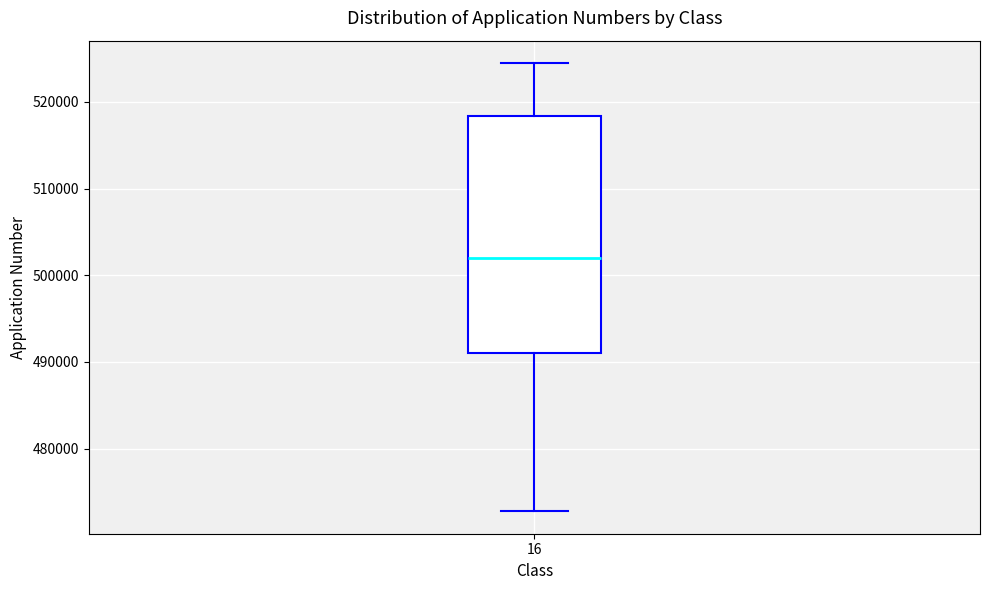

Transcribe this box plot: give where the median line is, the range the box spans, and where the two whiskers end, as read against the y-axis. The values are not printed on the chart, so give them approximately, as read against the axis.

median 502000, box 491000 to 518000, whiskers 473000 to 524000